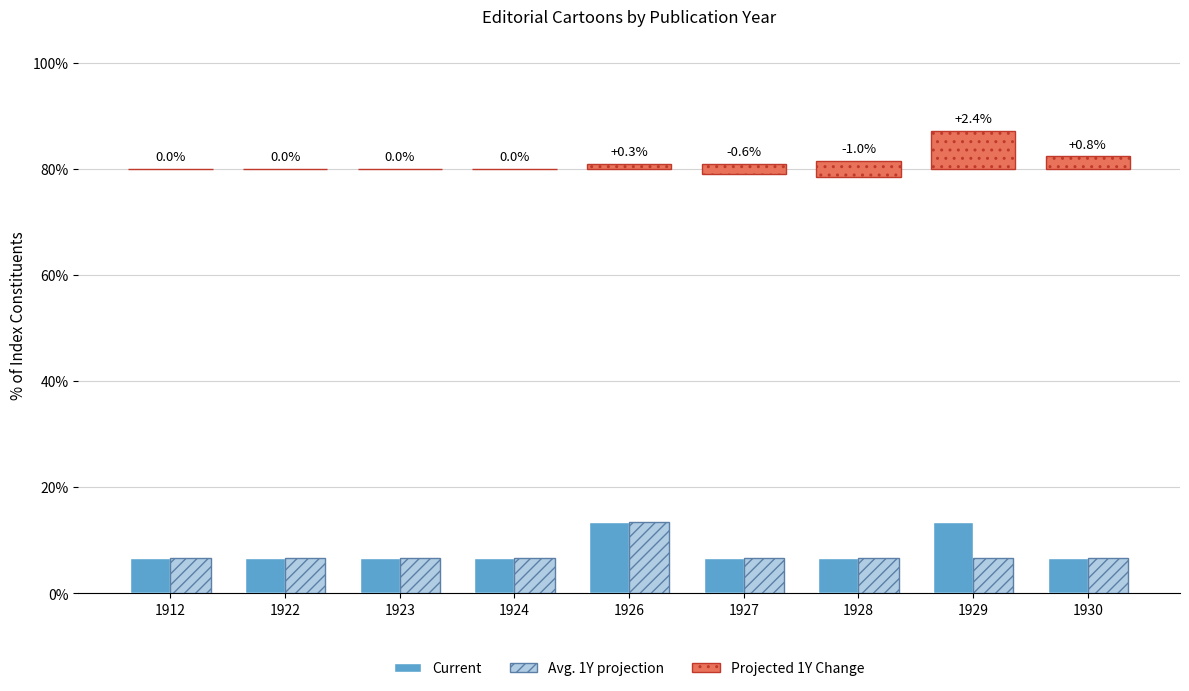

The value of Current at 1923 is 6.7. True or false?

True